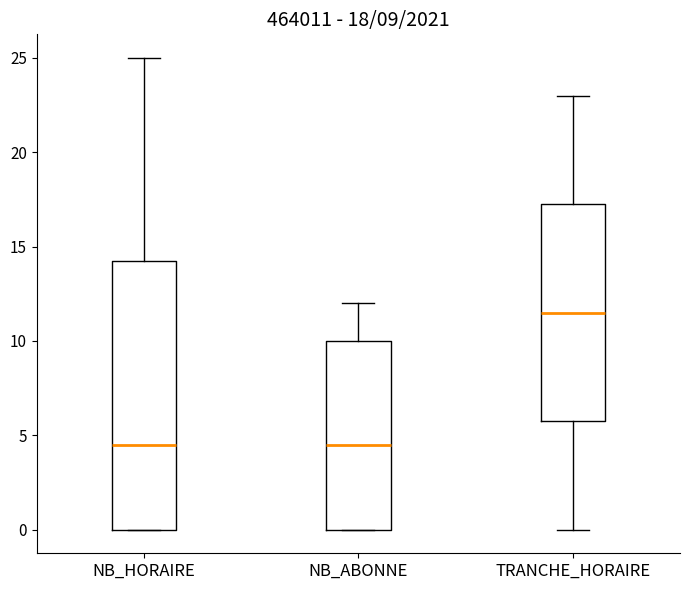

Comparing the boxes themselves (not the whiskers), which one is the tallest?

NB_HORAIRE